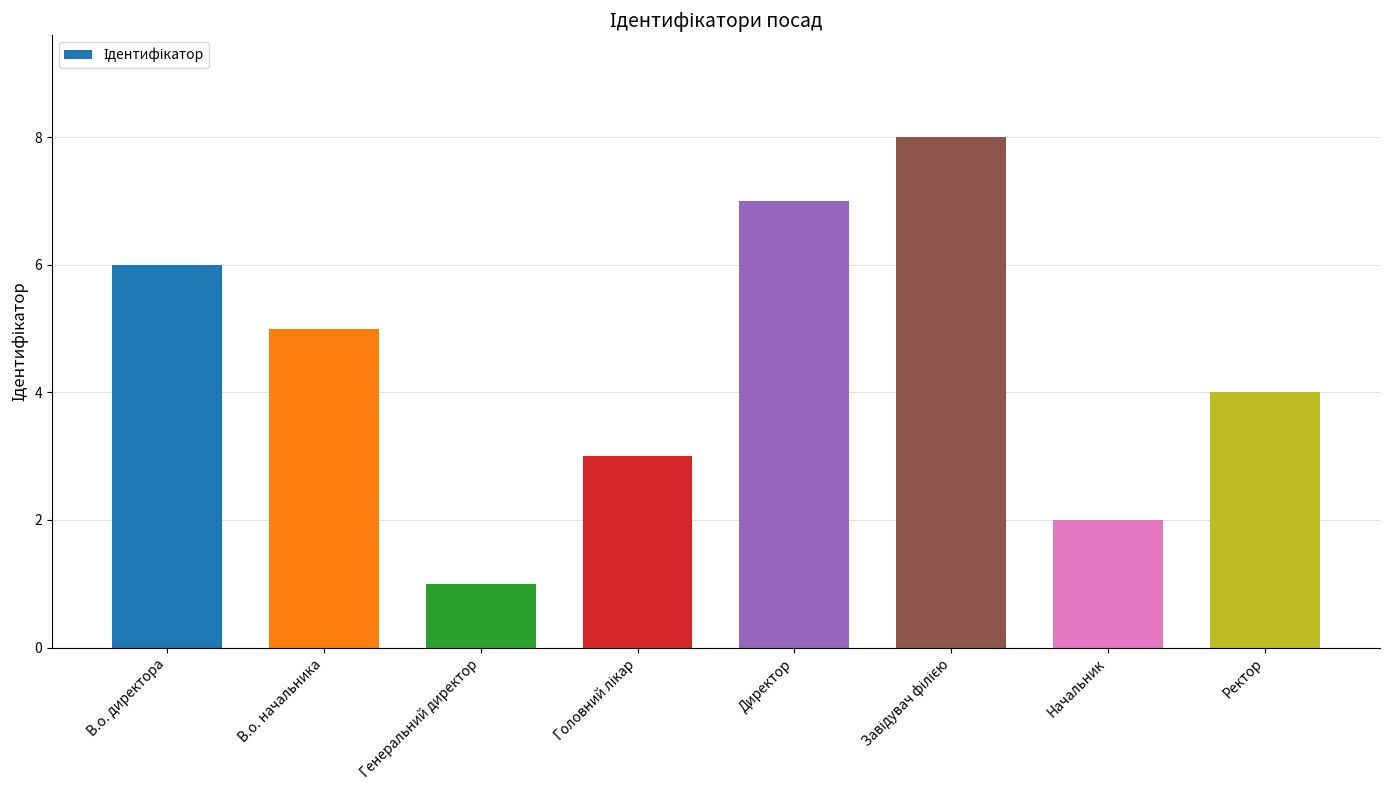

Which label corresponds to the smallest value in the chart?

Генеральний директор